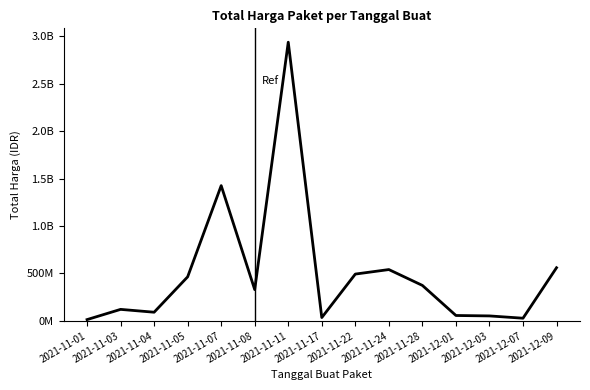

Between 2021-11-28 and 2021-11-05, which is larger?

2021-11-05